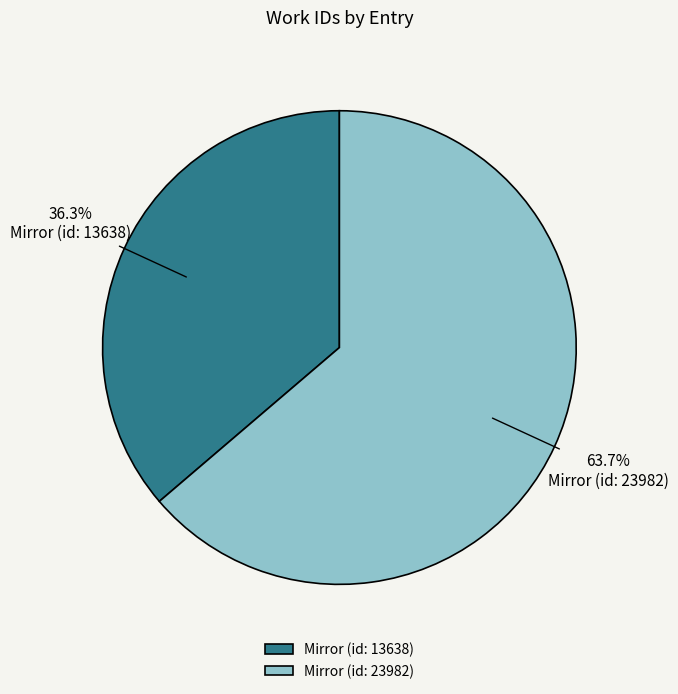

Is there a majority slice in this chart?

Yes